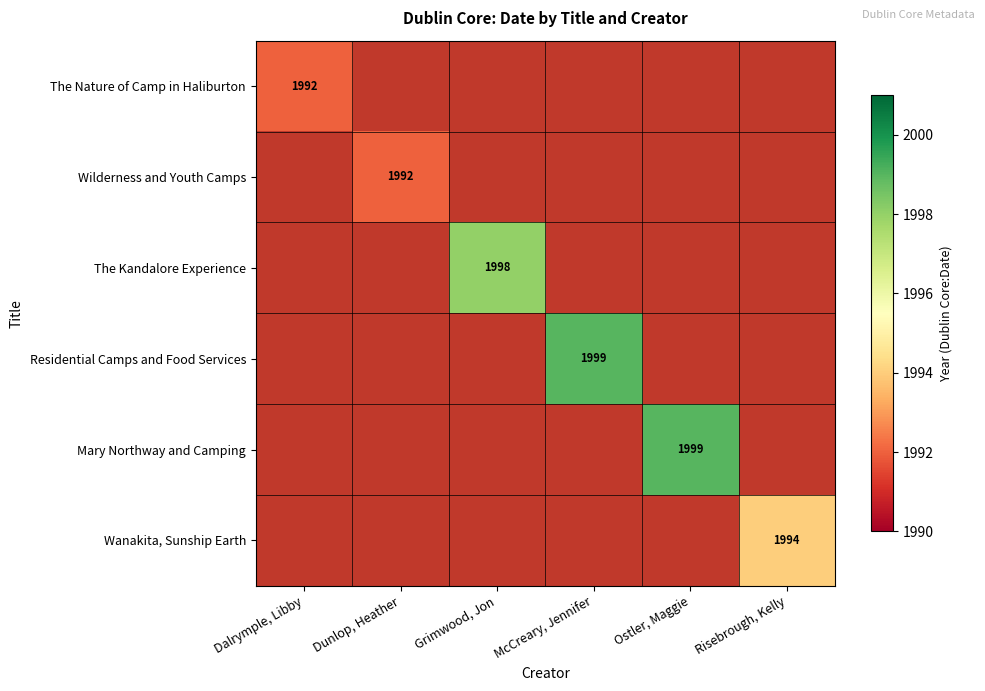

The The Kandalore Experience series shows 1998 at Grimwood, Jon. True or false?

True